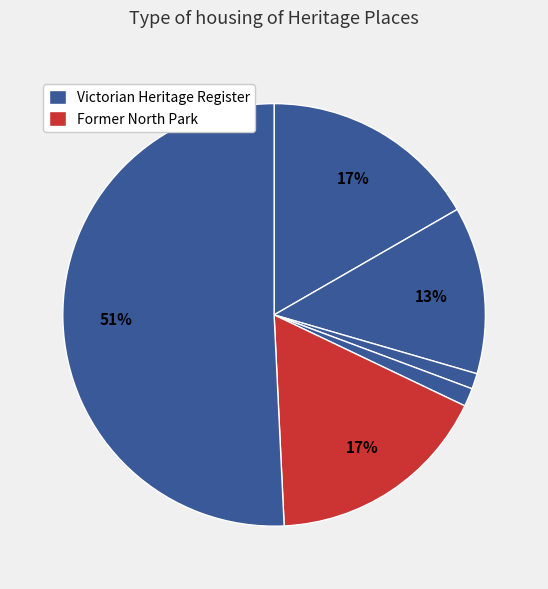

How many slices are in this pie chart?

6